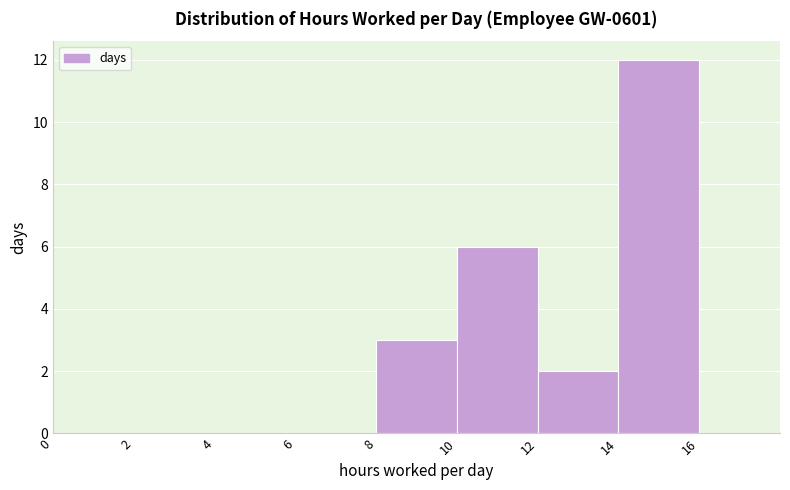

Which range on the x-axis has the tallest bar?

14 to 16